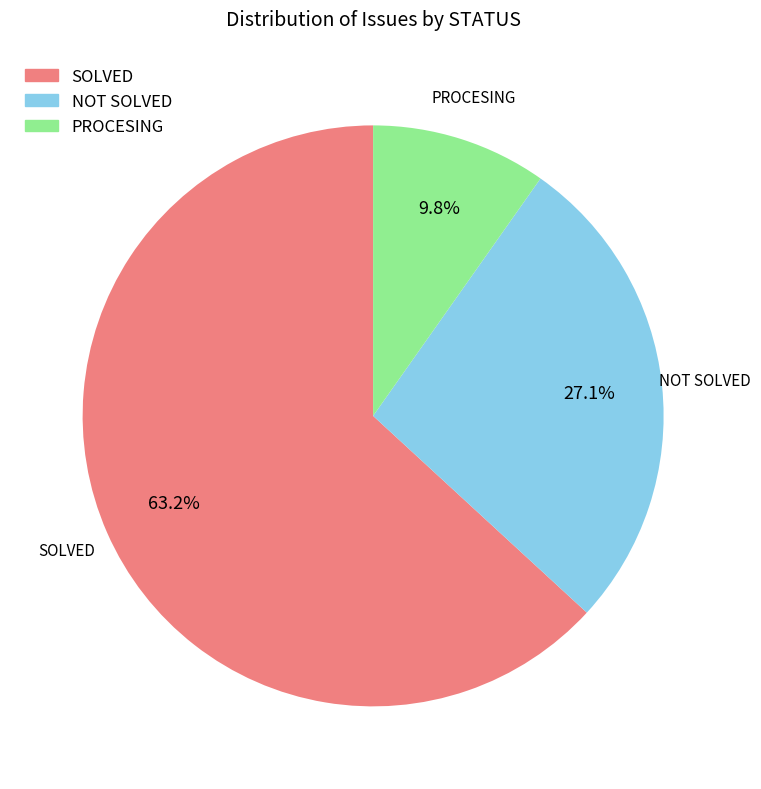

Combined, do SOLVED and NOT SOLVED account for over 50%?

Yes